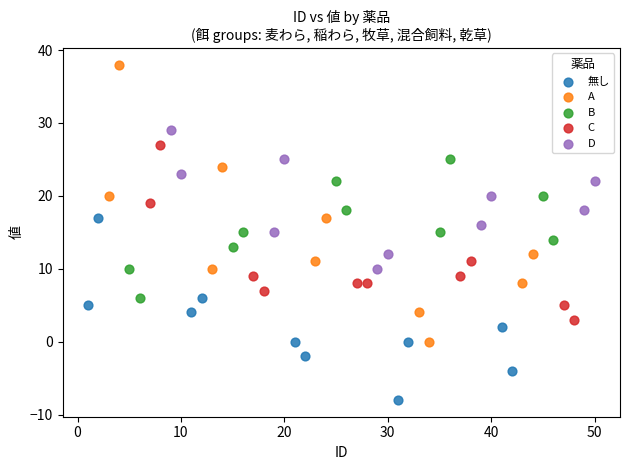

What are all the series names shown in the legend?

無し, A, B, C, D